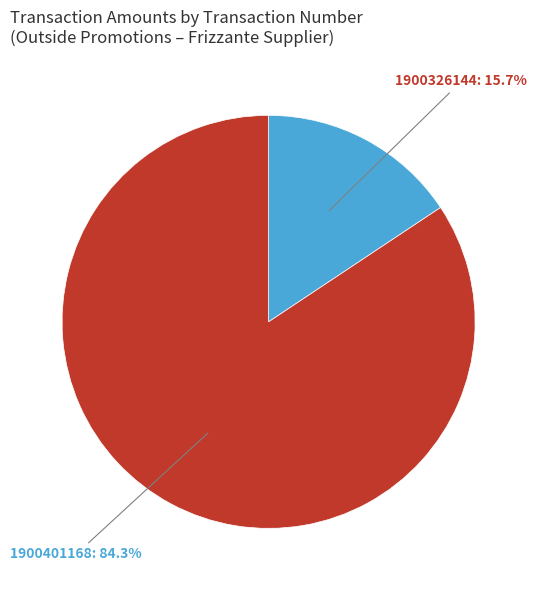

Is there any slice that represents more than half of the pie?

Yes